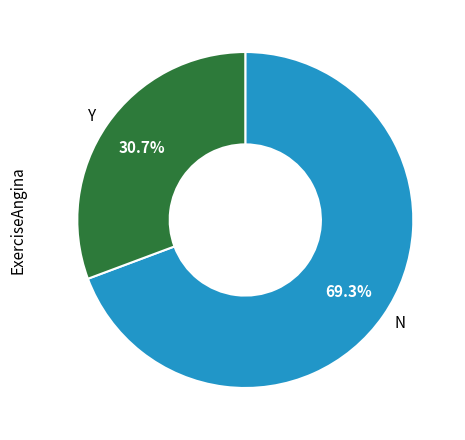

Is there any slice that represents more than half of the pie?

Yes